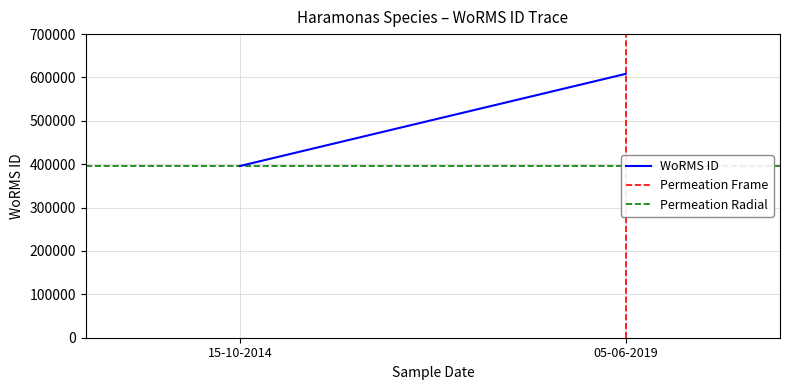

What is the value of the Permeation Radial point at the 1st from the left?

395989